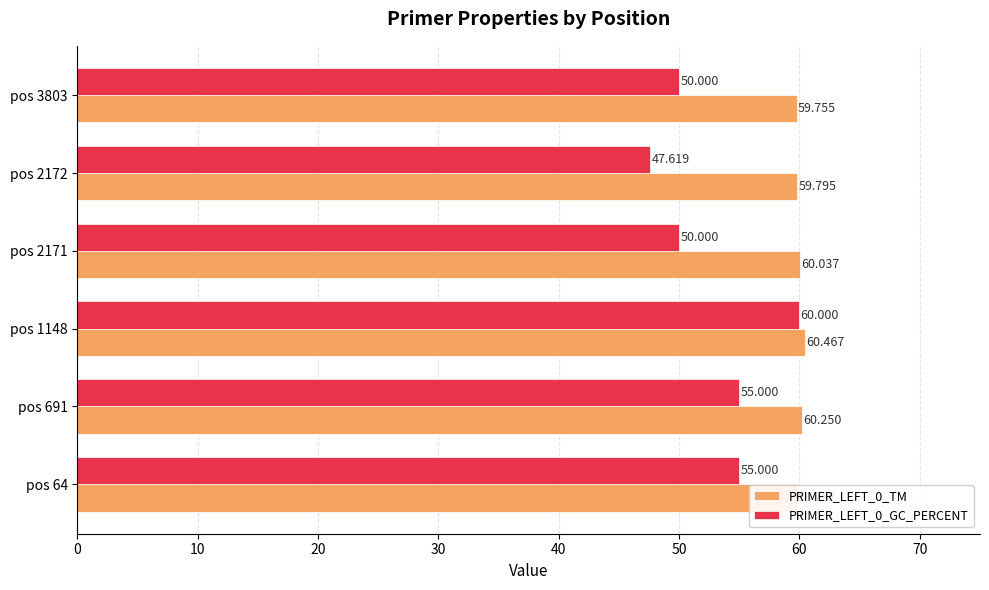

What are all the series names shown in the legend?

PRIMER_LEFT_0_TM, PRIMER_LEFT_0_GC_PERCENT